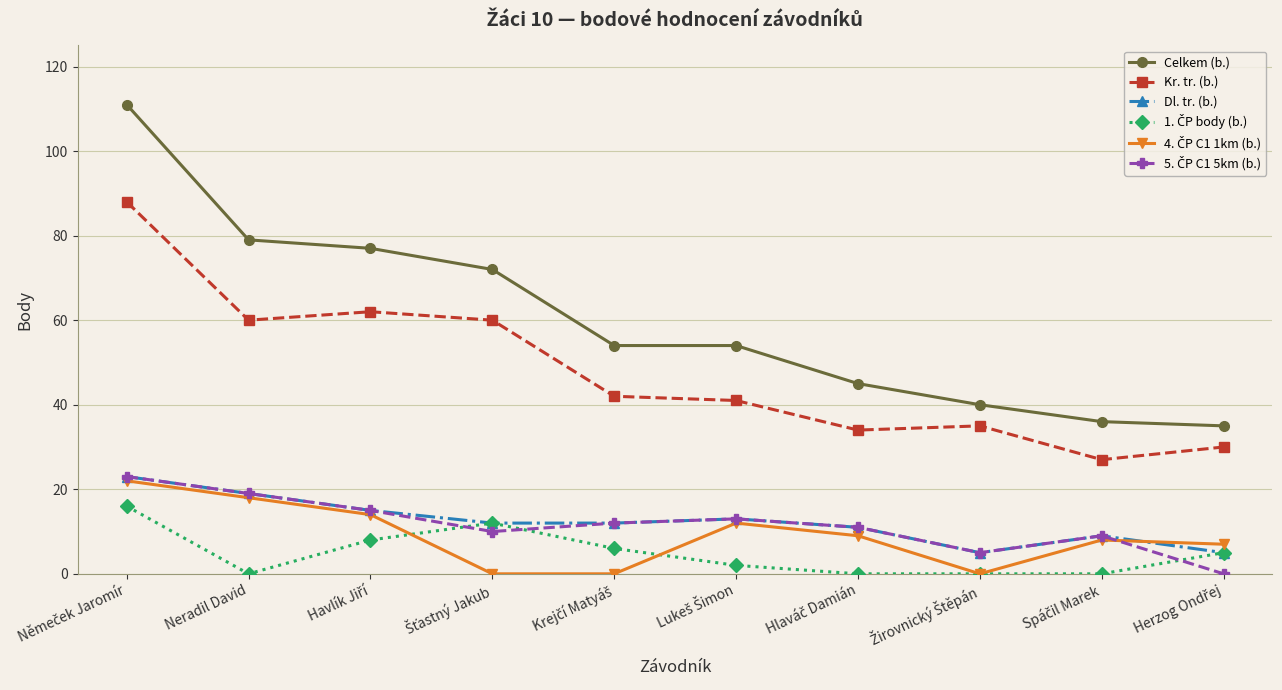

What is the lowest value of the Celkem (b.) series?

35